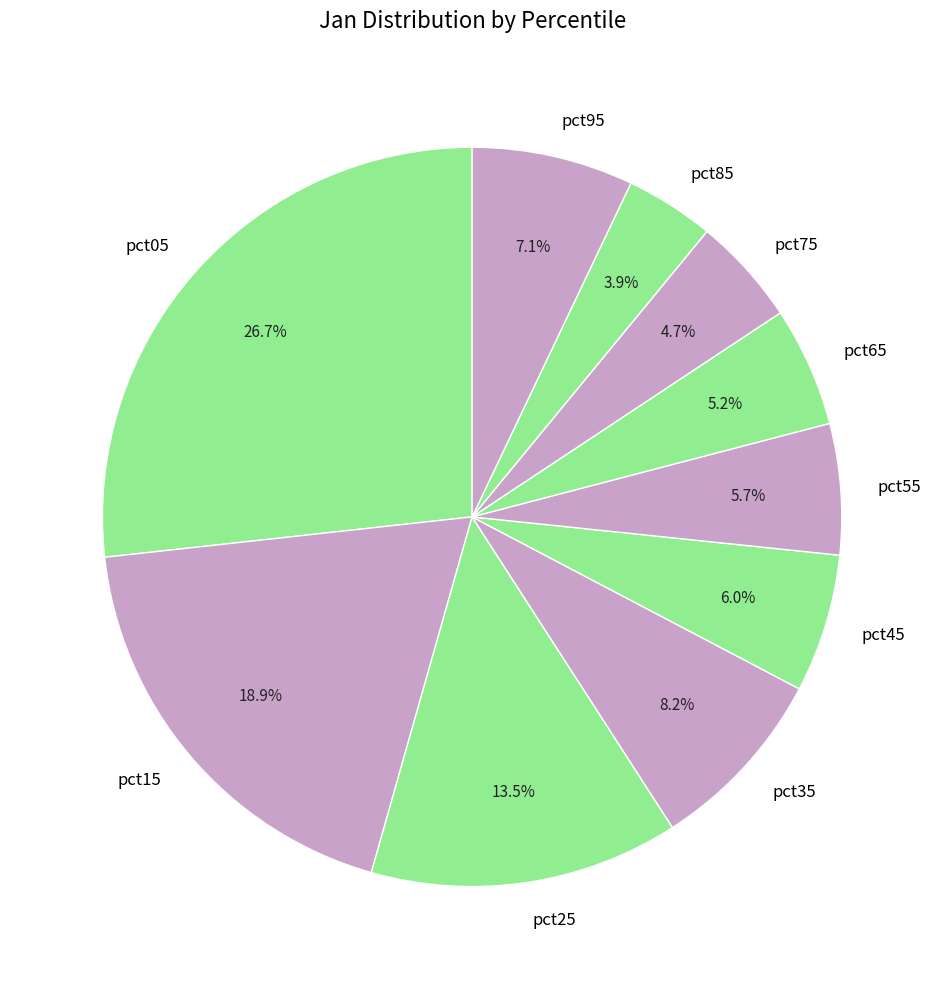

To the nearest percent, what portion does pct15 represent?

19%